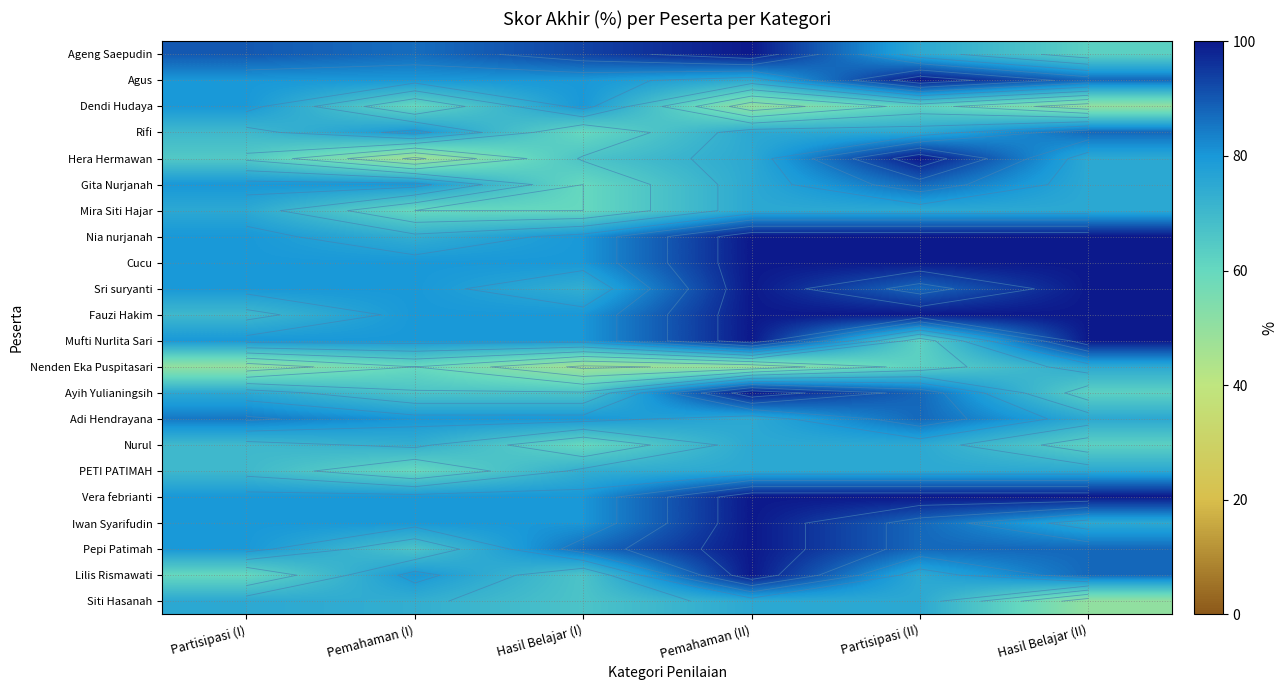

What is the greatest value displayed?

100.0